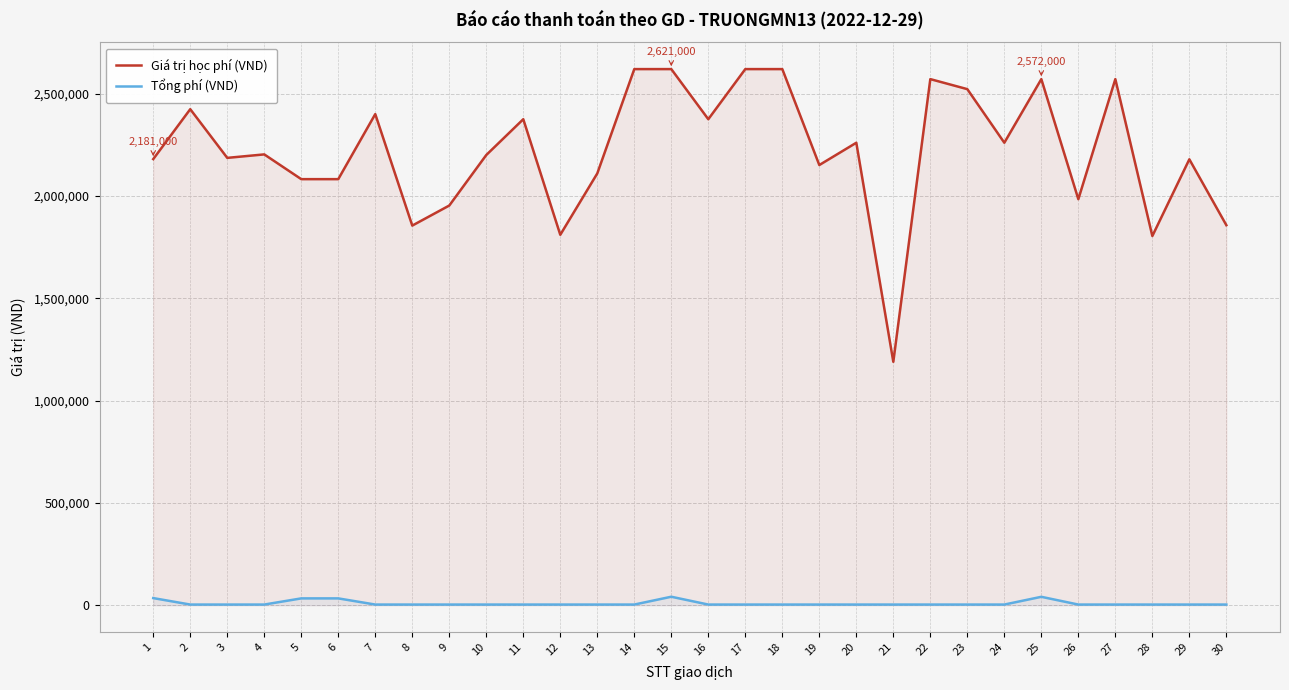

Where is Tổng phí (VND) nearest to the value 22407?

5